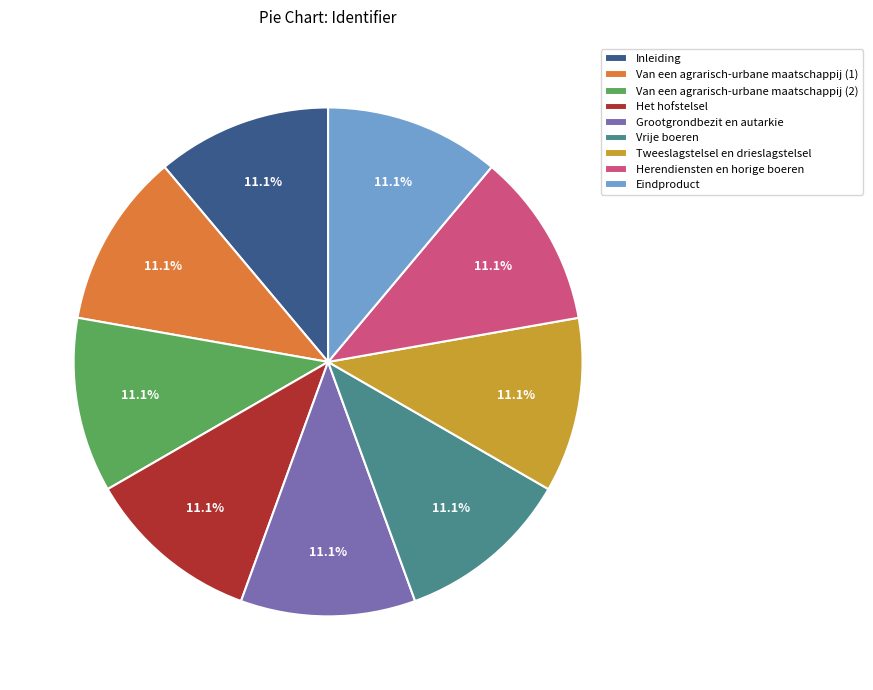

To the nearest percent, what is the average slice percentage?

11%